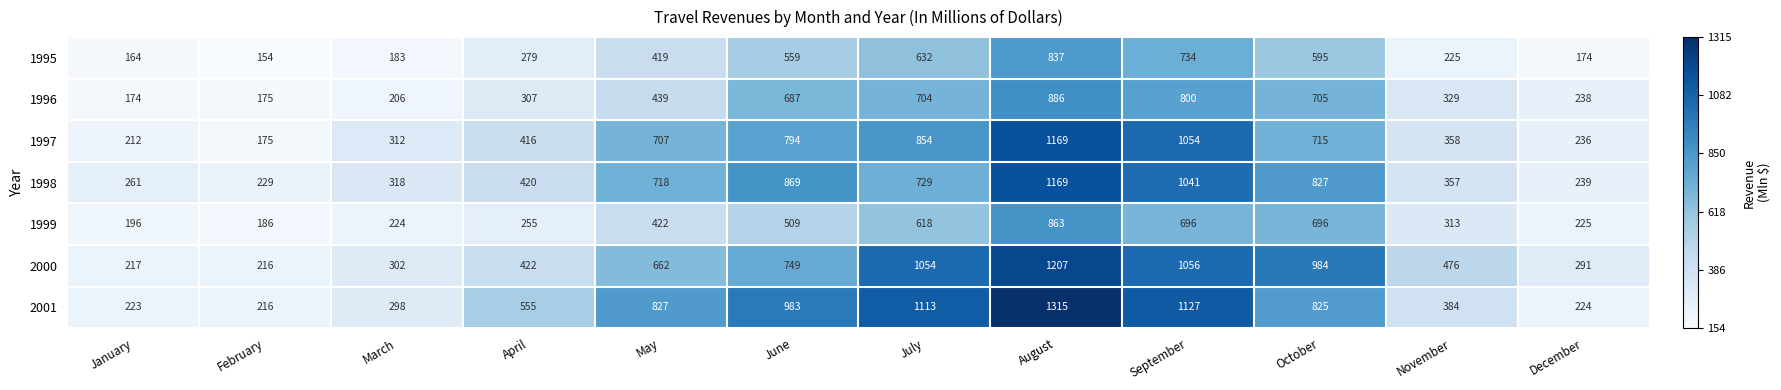

What is the difference between the maximum and minimum values in the 1997 series?

994